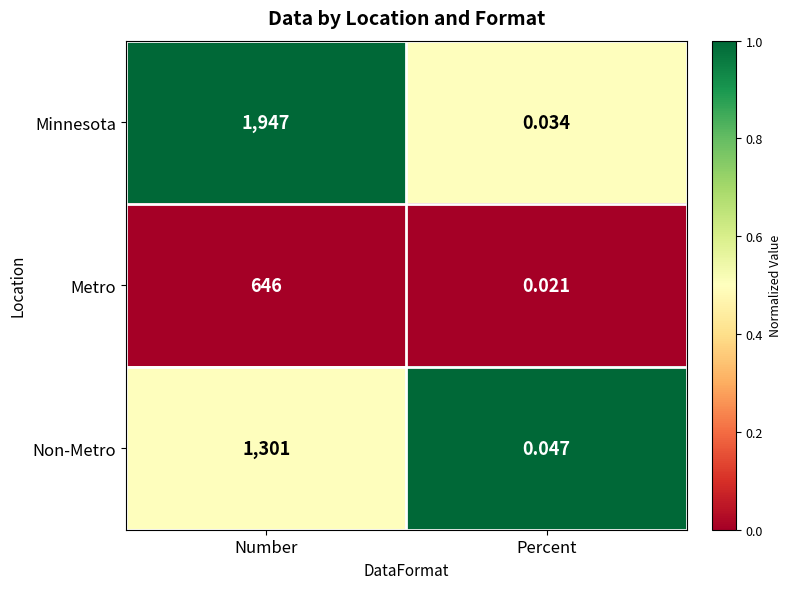

At which label is Non-Metro closest to 650?

Percent